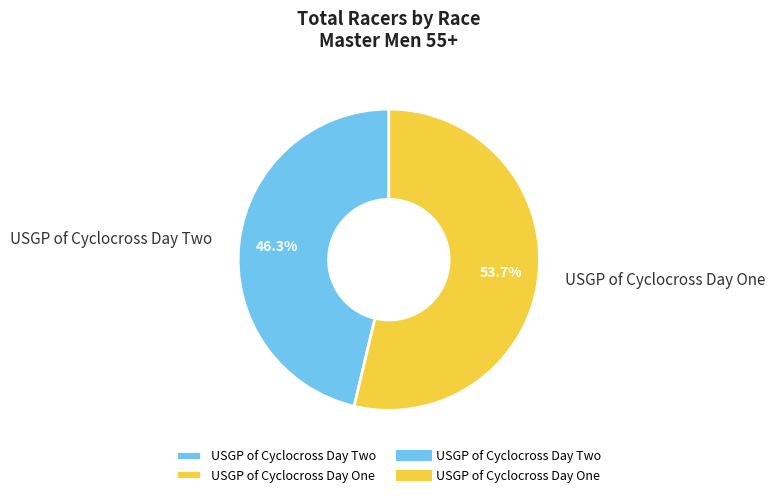

Between USGP of Cyclocross Day Two and USGP of Cyclocross Day One, which is larger?

USGP of Cyclocross Day One